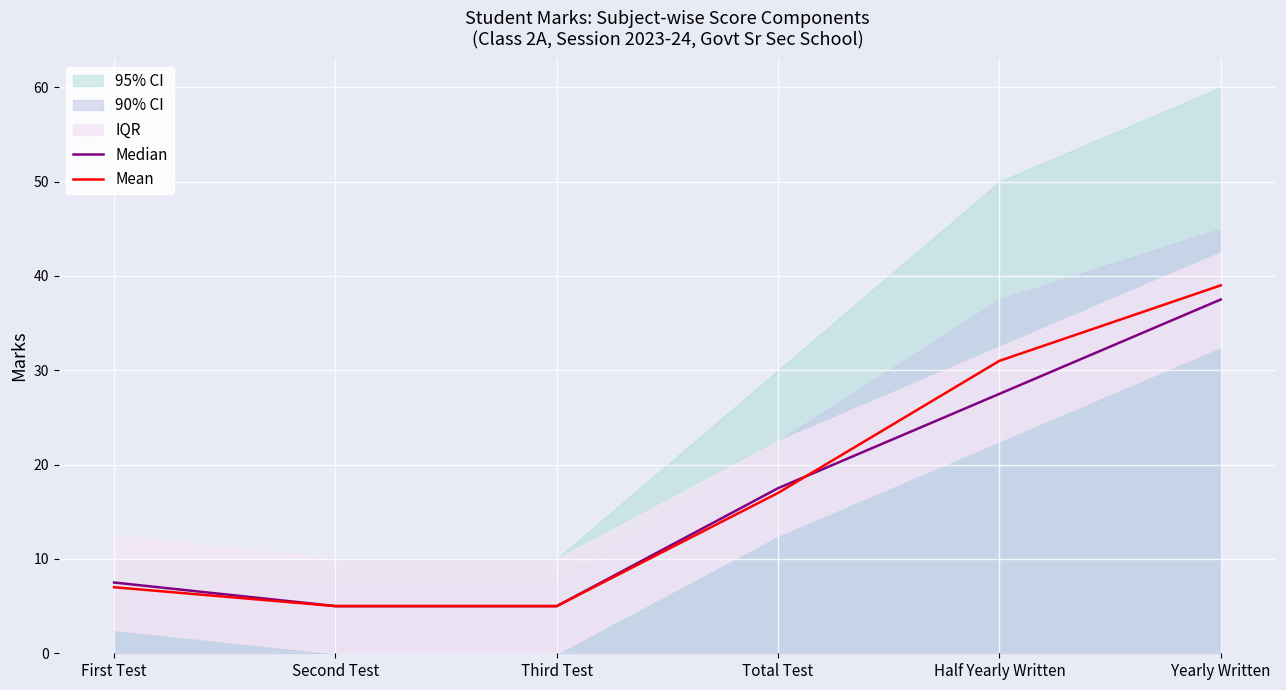

What value does the Median series have at Third Test?

5.0